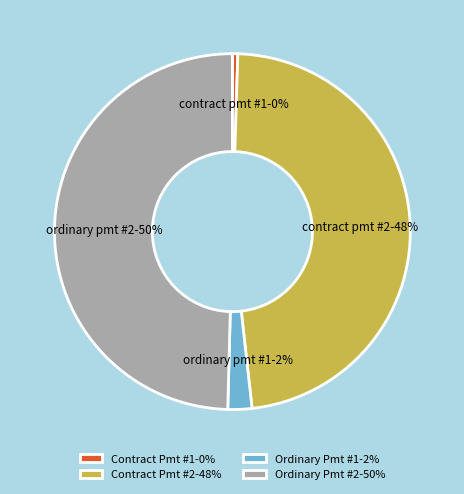

Between Contract Pmt #1-0% and Ordinary Pmt #1-2%, which is larger?

Ordinary Pmt #1-2%